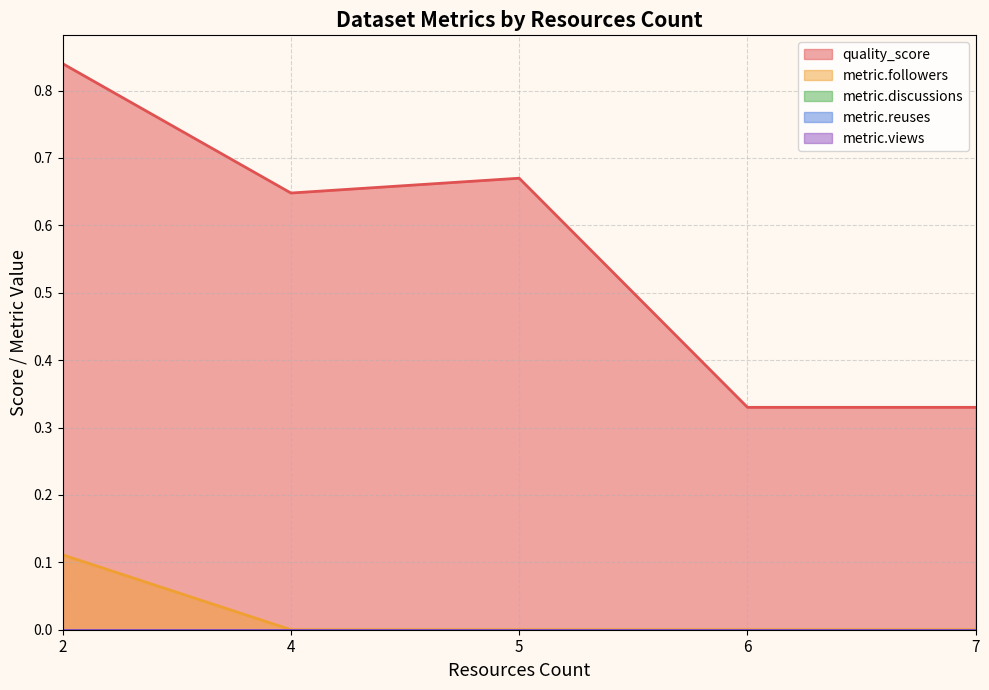

At 6, list the series in order from smallest to largest.

metric.followers, metric.discussions, metric.reuses, metric.views, quality_score